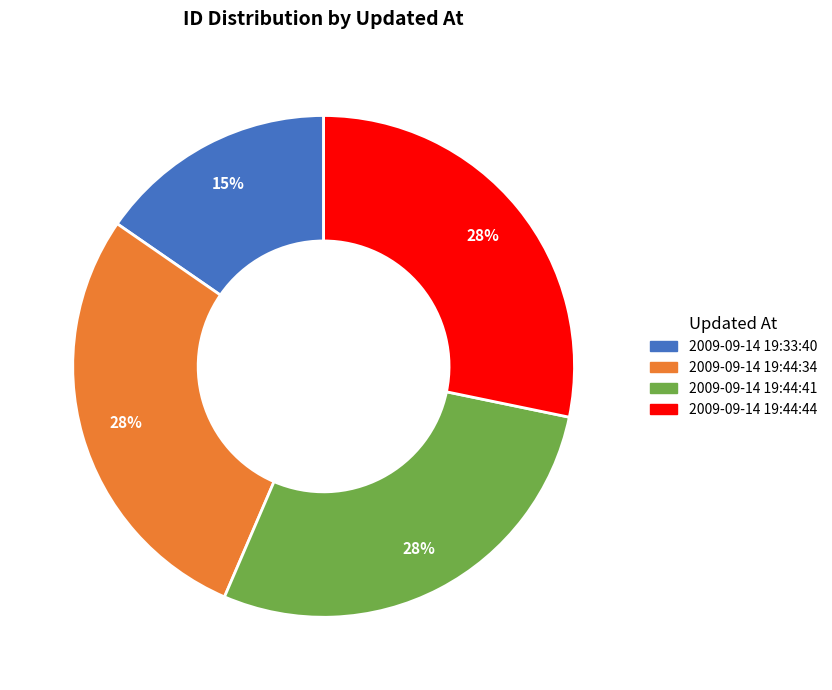

Combined, do 2009-09-14 19:44:41 and 2009-09-14 19:44:44 account for over 50%?

Yes